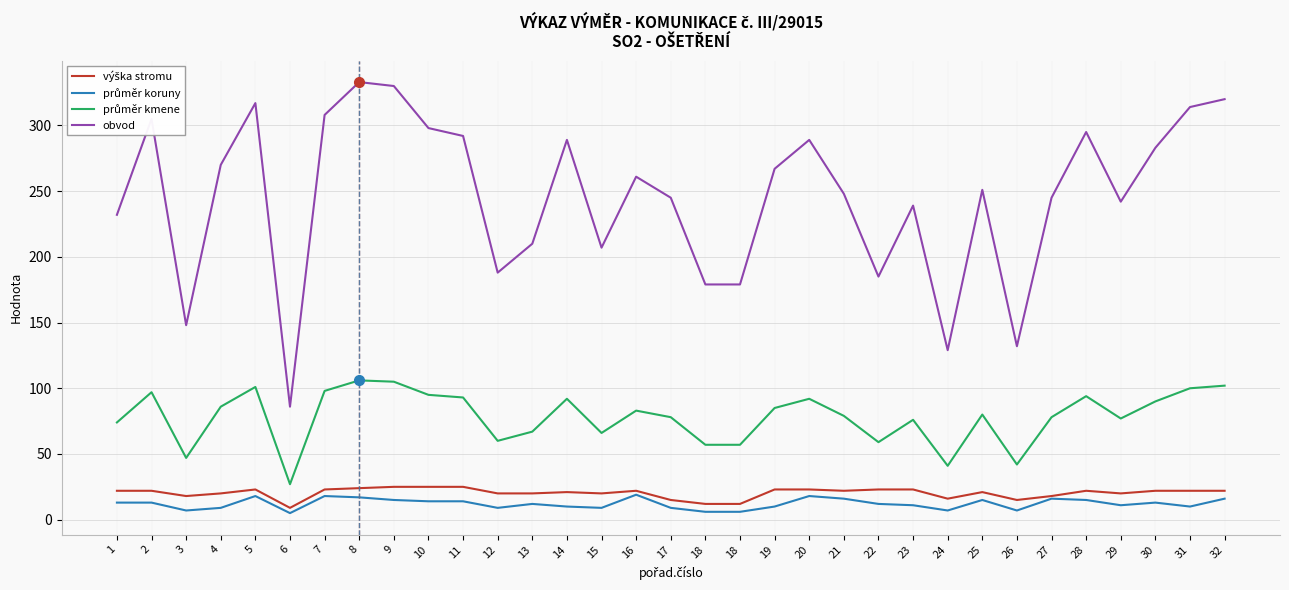

What is the total value across all series at 23?

349